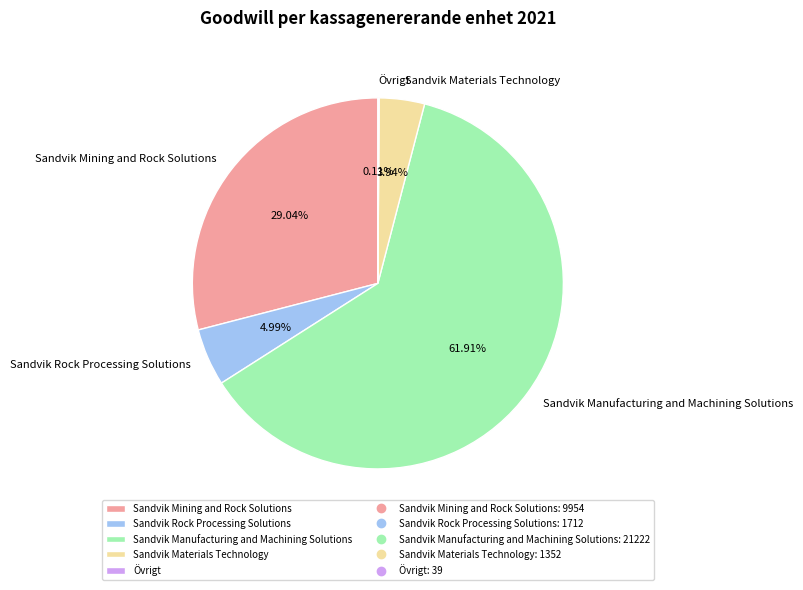

Which slice represents more than half of the pie?

Sandvik Manufacturing and Machining Solutions